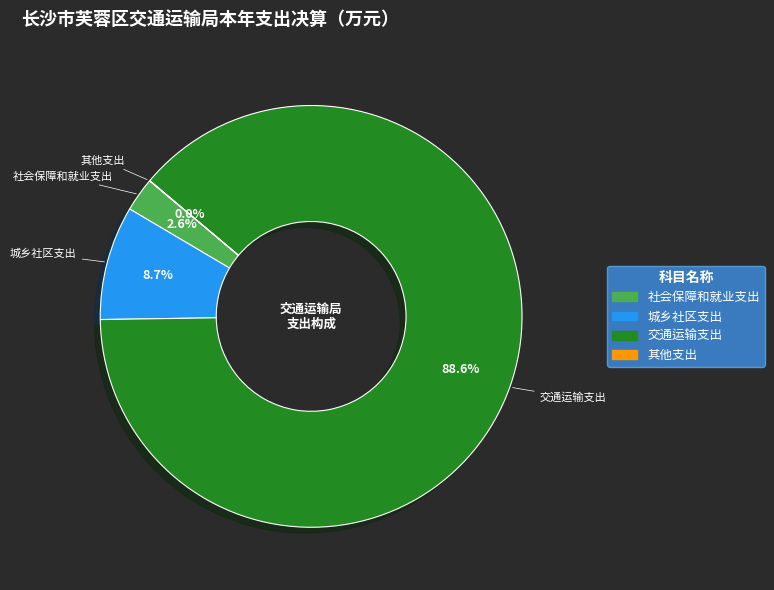

Which has a higher value, 城乡社区支出 or 社会保障和就业支出?

城乡社区支出